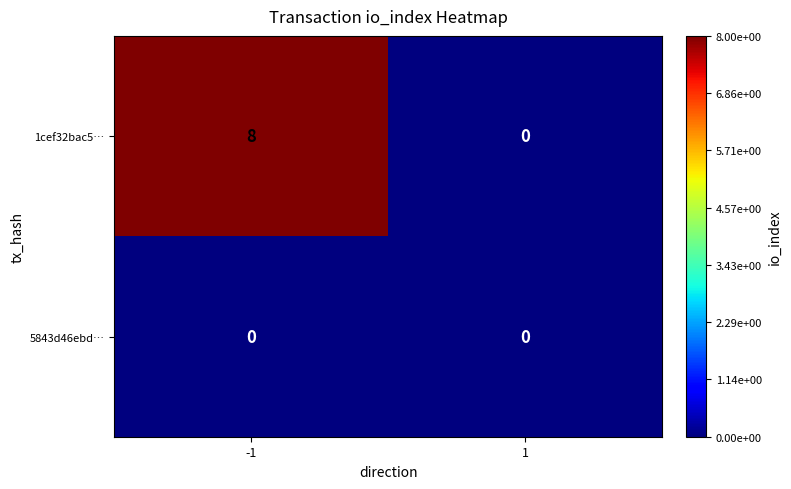

Reading right to left, list all the values displayed in this chart.

1cef32bac5…: 1=0	-1=8
5843d46ebd…: 1=0	-1=0